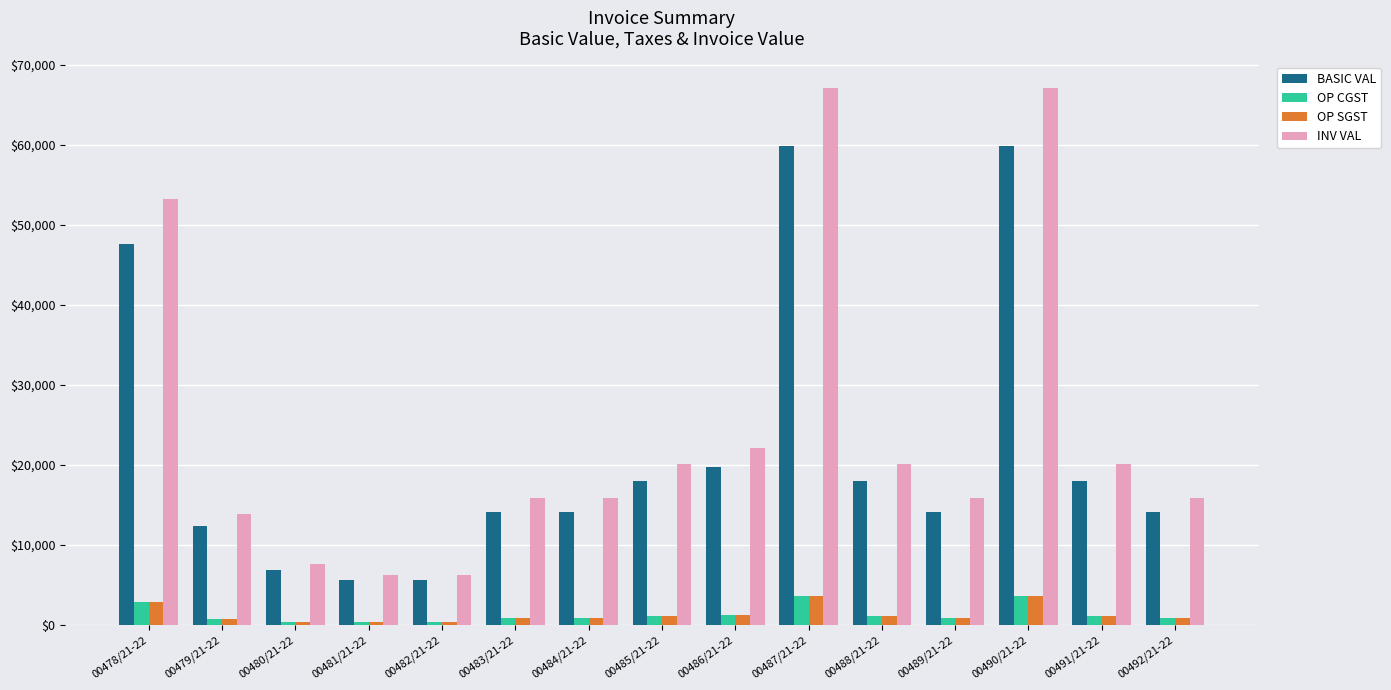

At how many categories does at least one series exceed 9905?

12